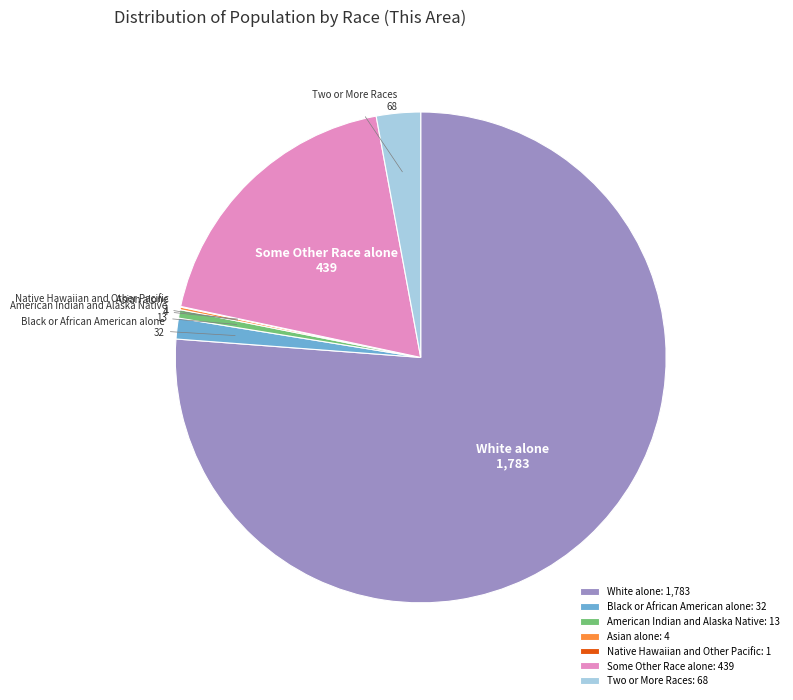

Is there a majority slice in this chart?

Yes